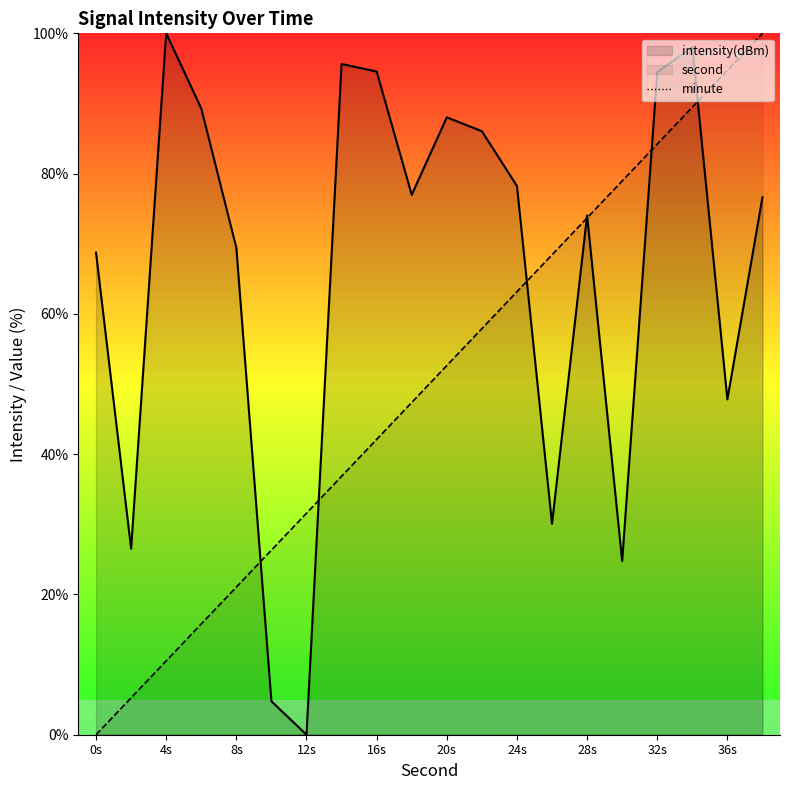

Which label corresponds to the largest value in the chart?

38